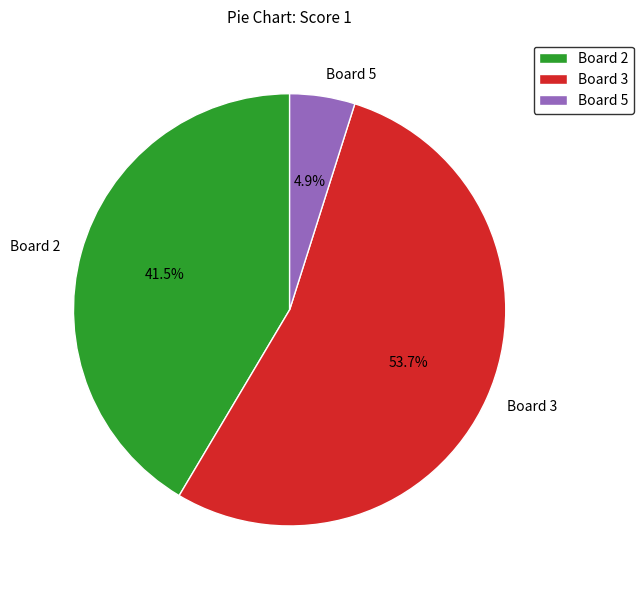

To the nearest percent, what is the difference between the largest and smallest slice percentages?

49%